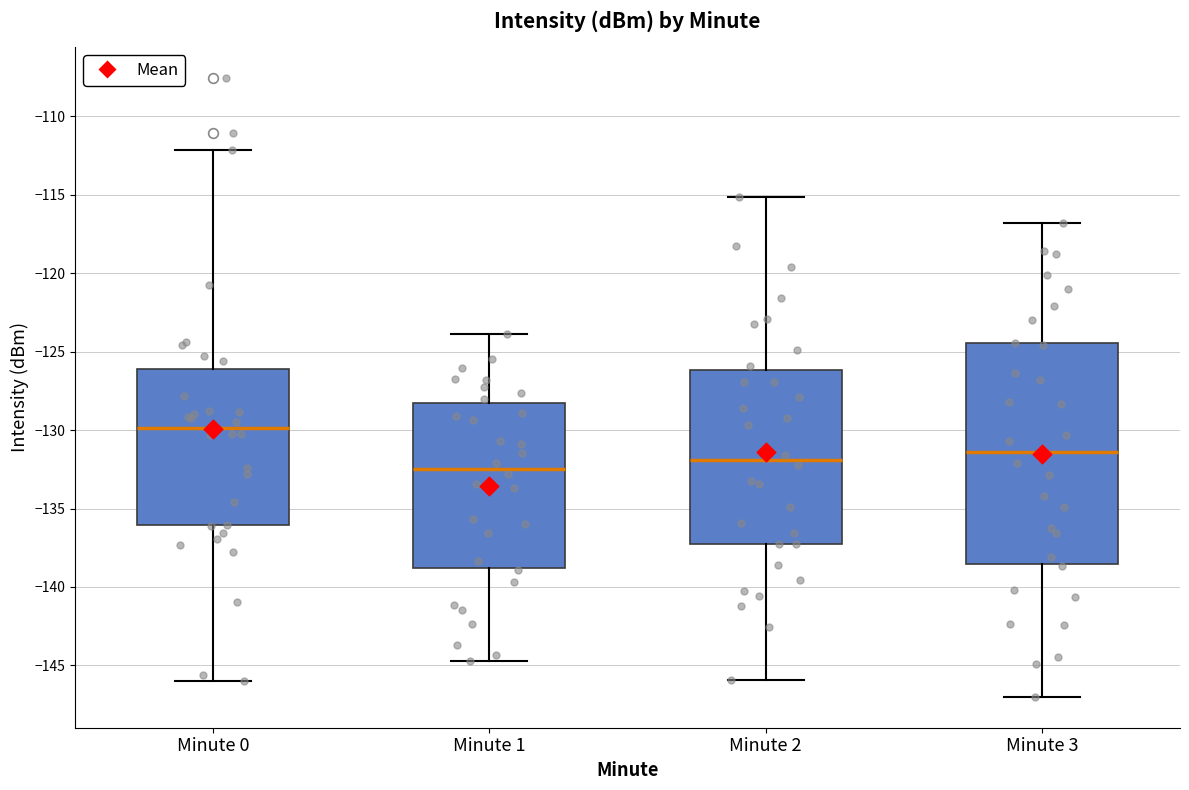

Where does the upper whisker of the box for Minute 2 end on the y-axis? The values are not printed on the chart, so give them approximately, as read against the axis.

-115.0